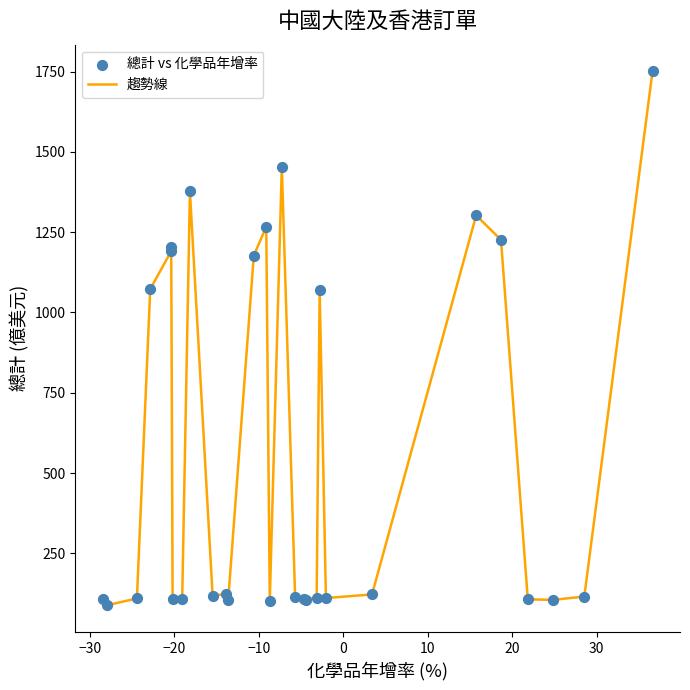

What is the maximum value shown in the chart?

1750.5